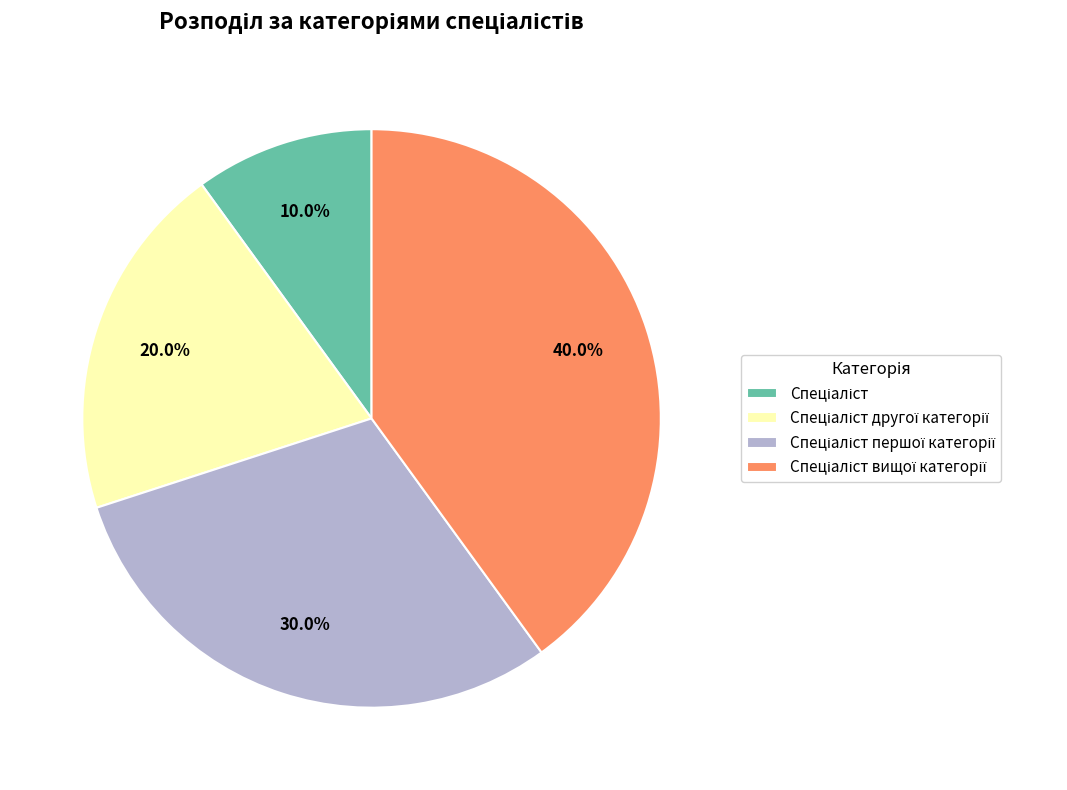

How many slices are in this pie chart?

4